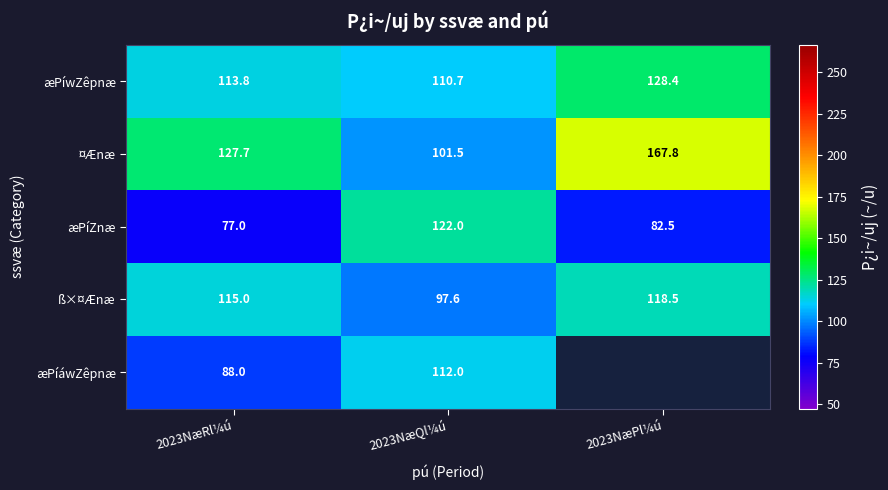

At which category is the sum across all series the highest?

2023NæQl¼ú